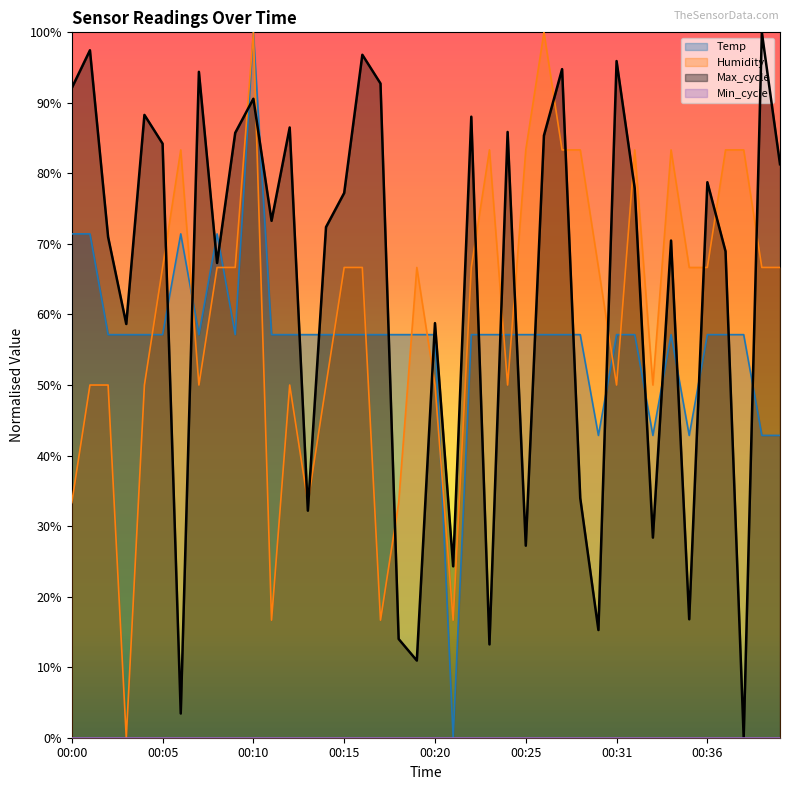

Does the chart display data point markers on the line(s)?

No